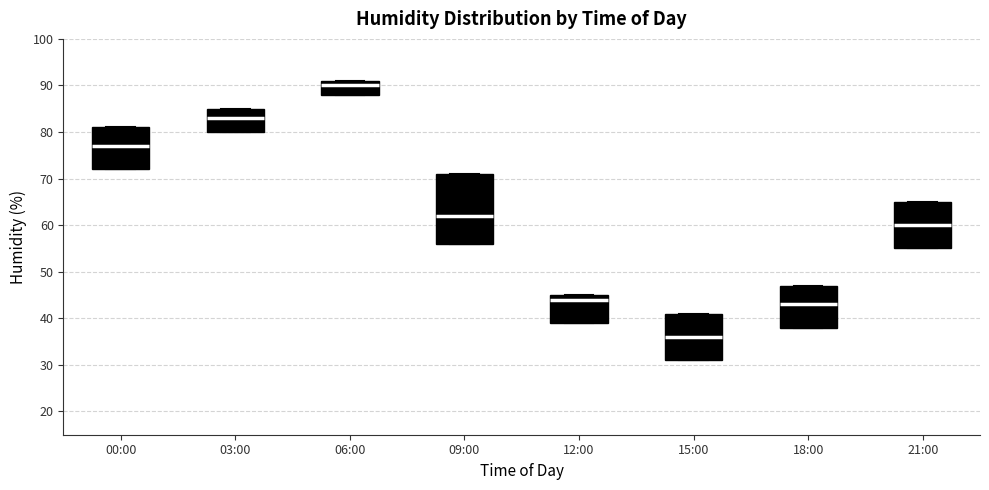

Reading left to right, transcribe this box plot: for each box, give where its median line is, the range the box spans, and where its two whiskers end, as read against the y-axis. The values are not printed on the chart, so give them approximately, as read against the axis.

00:00: median 77, box 72 to 81, whiskers 72 to 81
03:00: median 83, box 80 to 85, whiskers 80 to 85
06:00: median 90, box 88 to 91, whiskers 88 to 91
09:00: median 62, box 56 to 71, whiskers 56 to 71
12:00: median 44, box 39 to 45, whiskers 39 to 45
15:00: median 36, box 31 to 41, whiskers 31 to 41
18:00: median 43, box 38 to 47, whiskers 38 to 47
21:00: median 60, box 55 to 65, whiskers 55 to 65